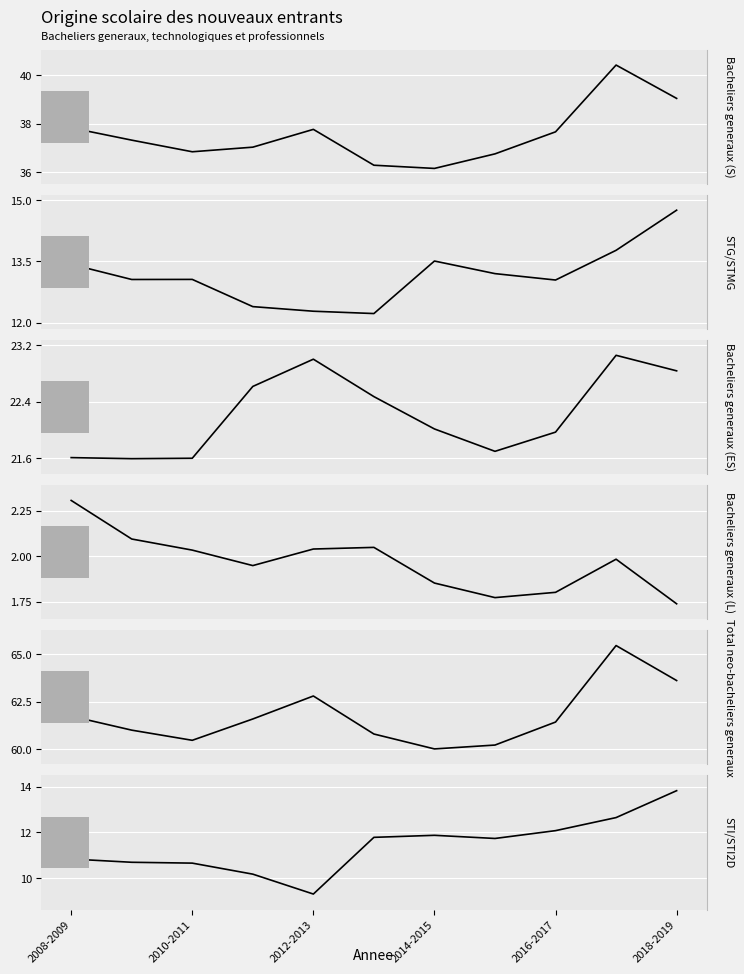

Is it true that STG/STMG equals 6.7 at 12?

False